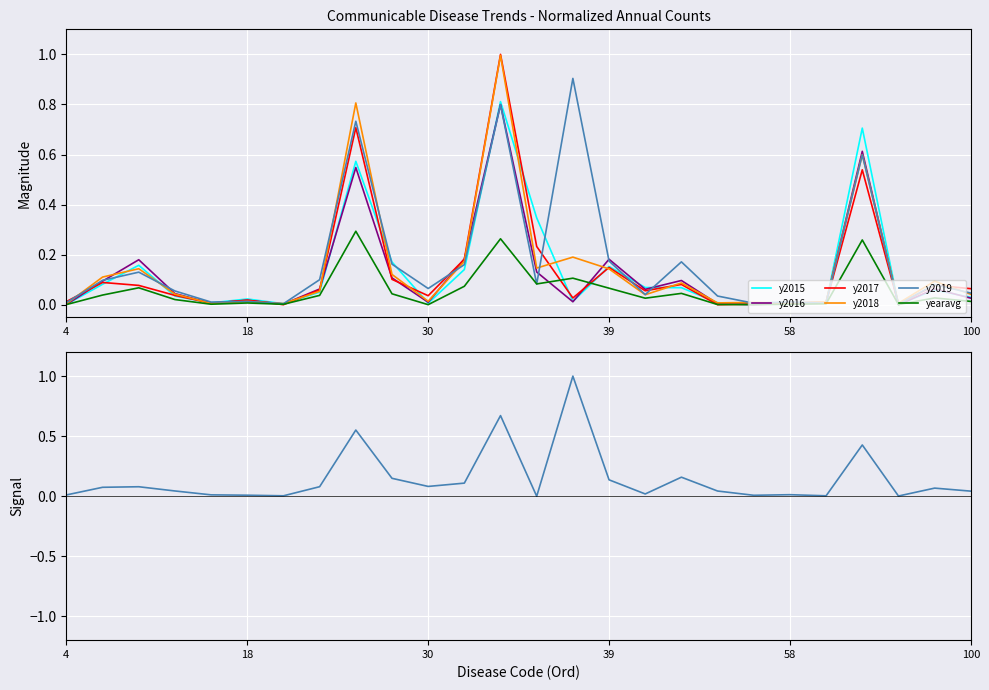

How many values in y2016 are above zero?

25